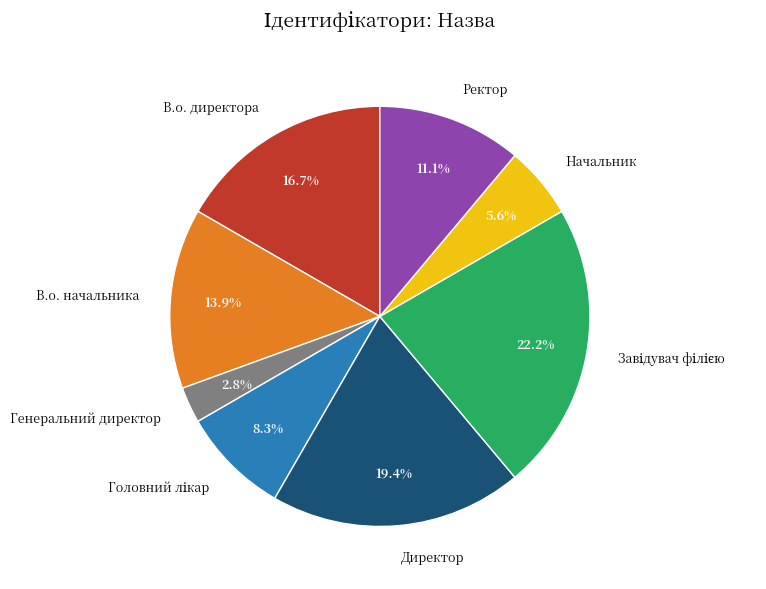

What is the smallest slice in the pie chart?

Генеральний директор